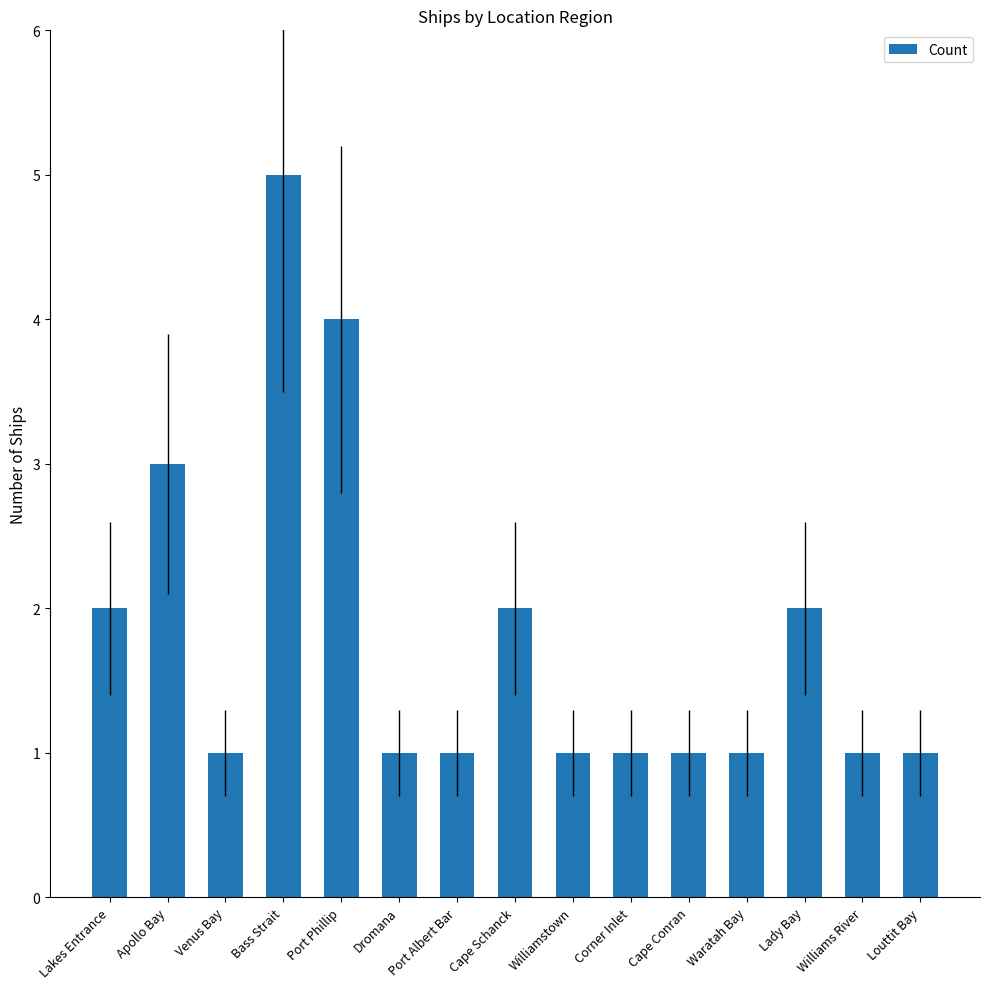

What is the difference between the second highest and minimum values?

3